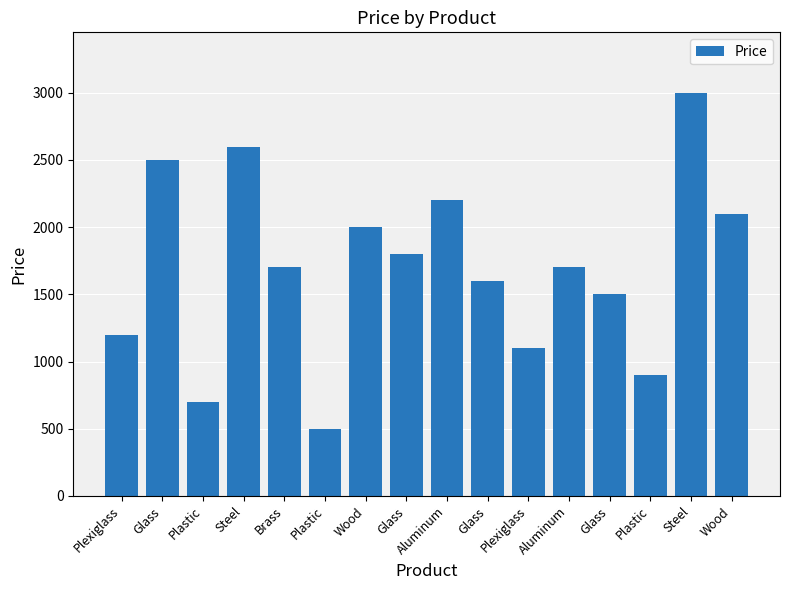

Rank the categories by value from highest to lowest.

Steel, Steel, Glass, Aluminum, Wood, Wood, Glass, Brass, Aluminum, Glass, Glass, Plexiglass, Plexiglass, Plastic, Plastic, Plastic